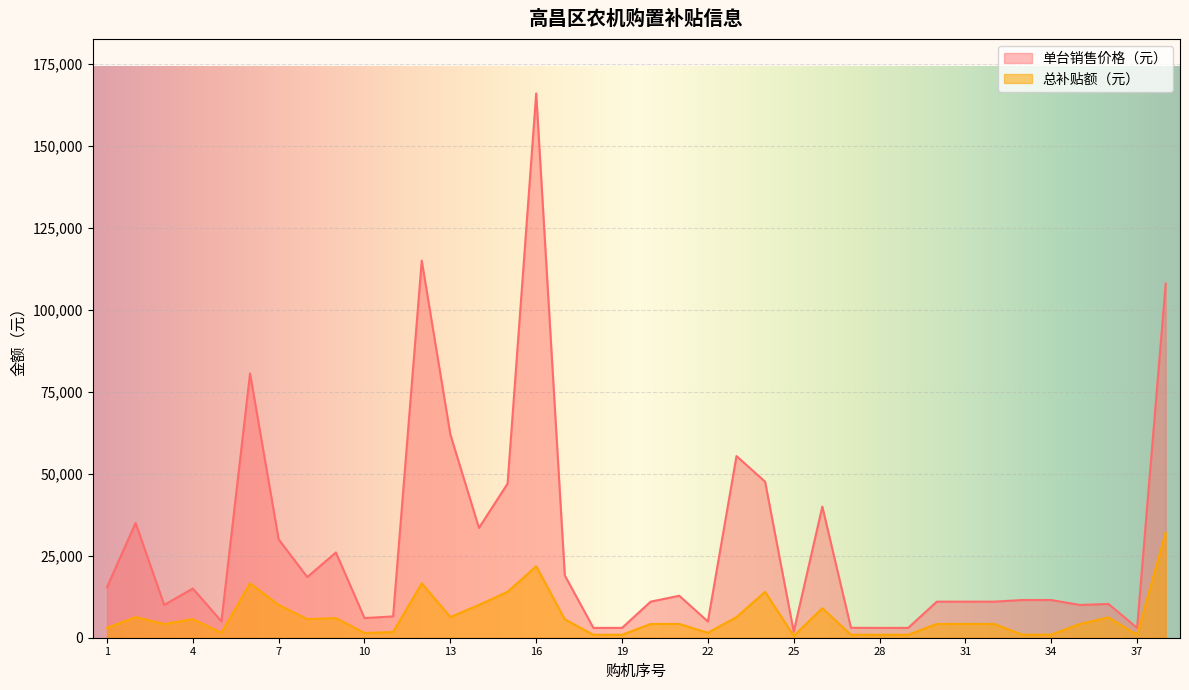

In 单台销售价格（元）, how many points are higher than both neighbors (excluding endpoints)?

10